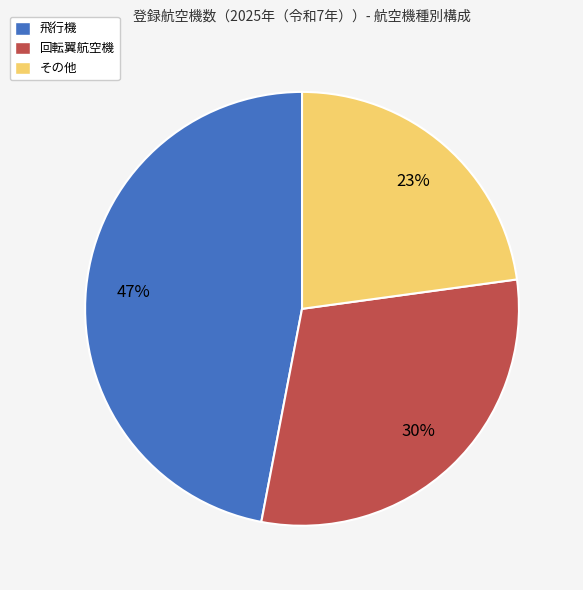

Rank the categories by value from lowest to highest.

その他, 回転翼航空機, 飛行機